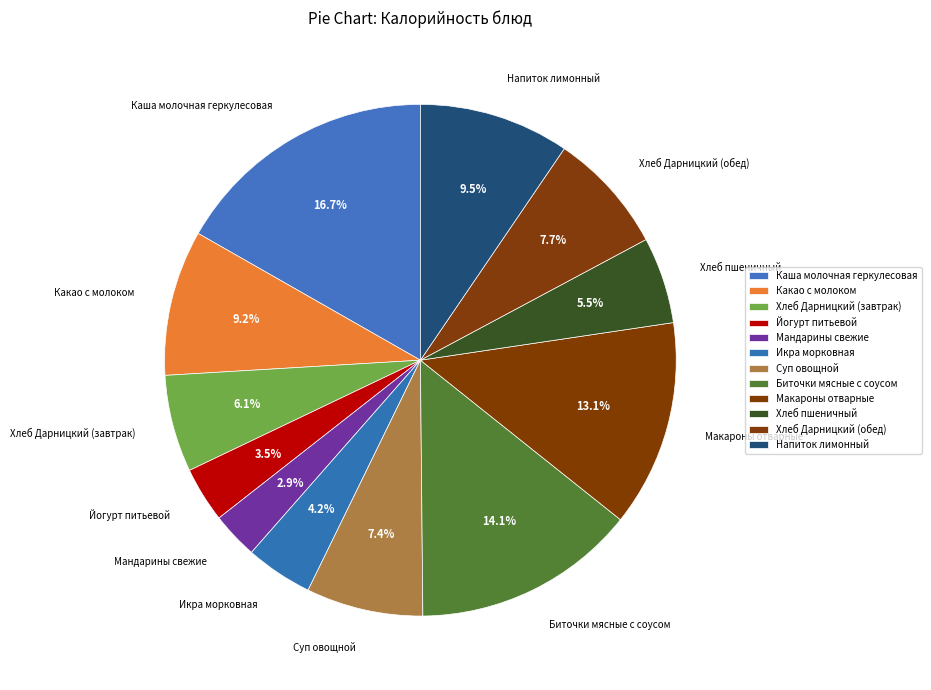

Does Макароны отварные account for over 50% of the chart?

No